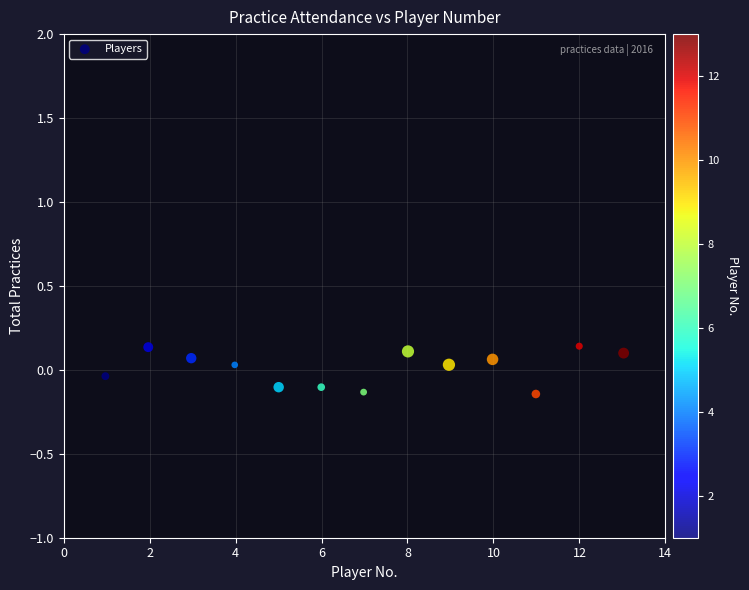

What is the range of X values (max minus min)?

12.1